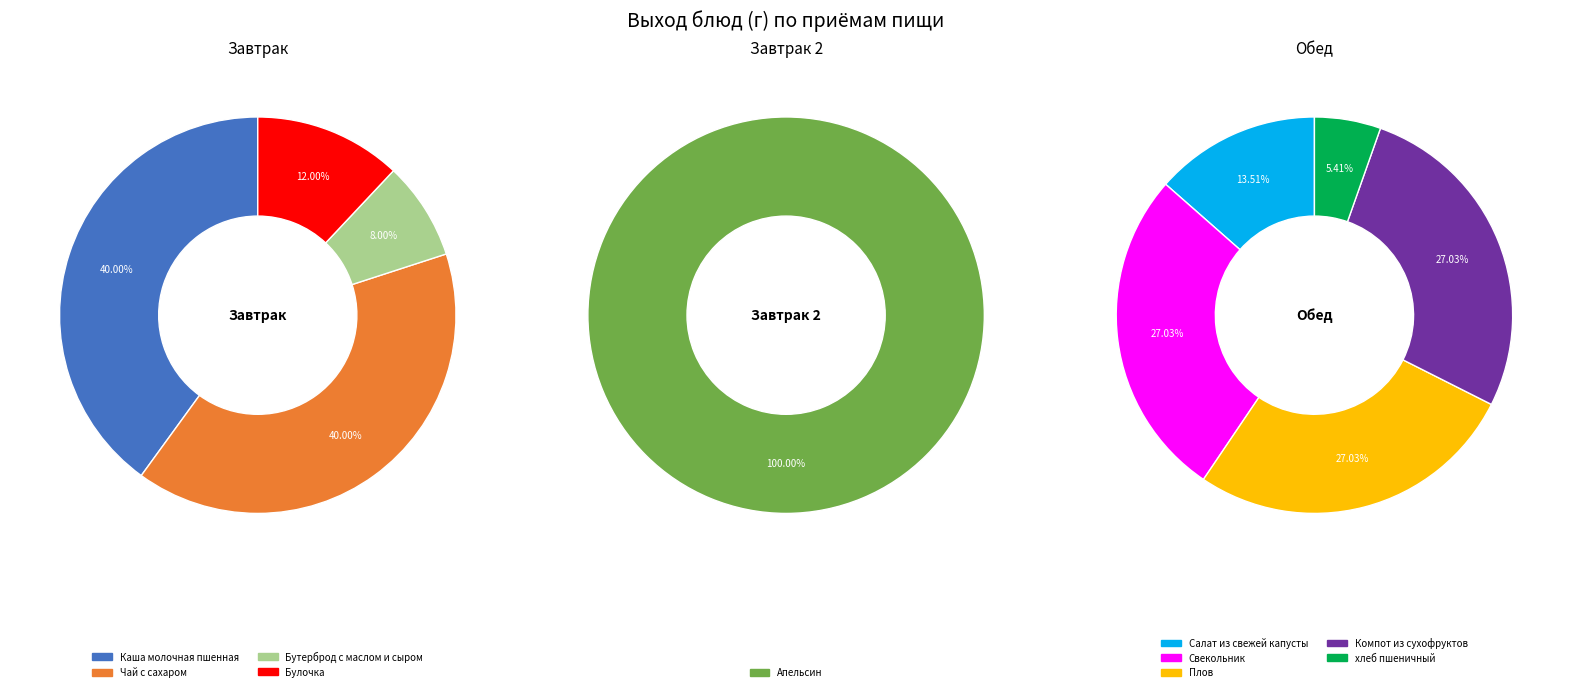

How many segments does this pie chart have?

10